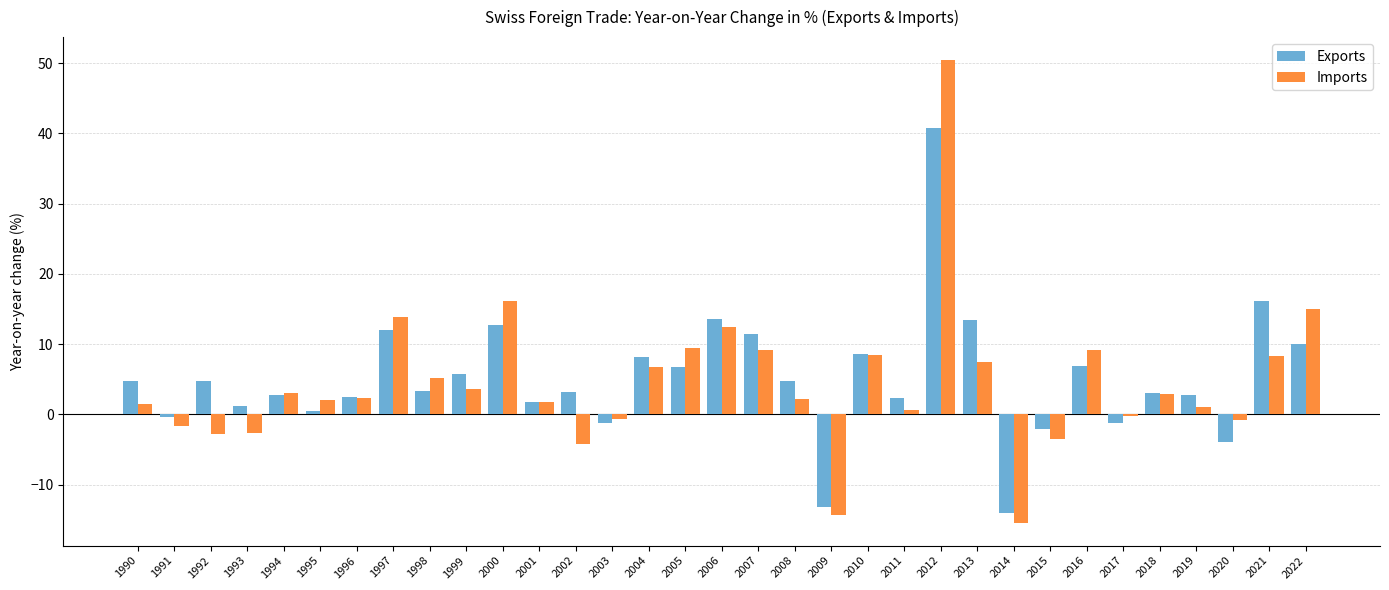

How many distinct data groups are displayed?

2